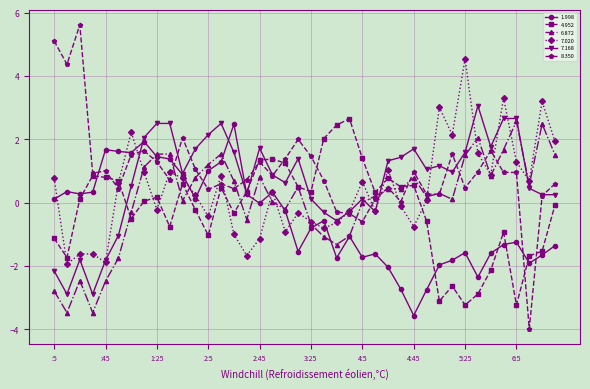

What is the lowest value of the 7.168 series?

-2.9